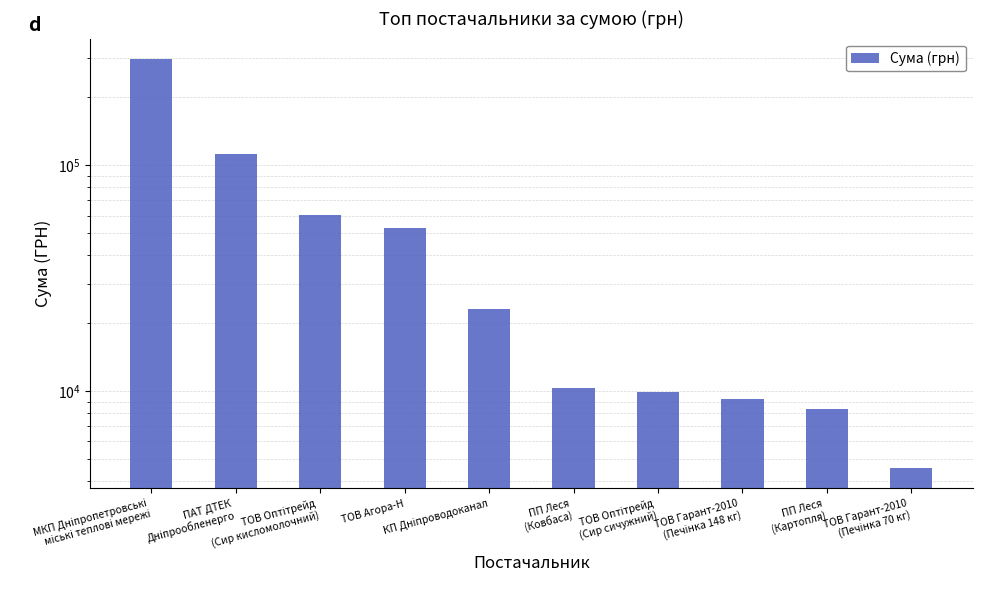

Where does the data first go above 23227?

МКП Дніпропетровські
міські теплові мережі